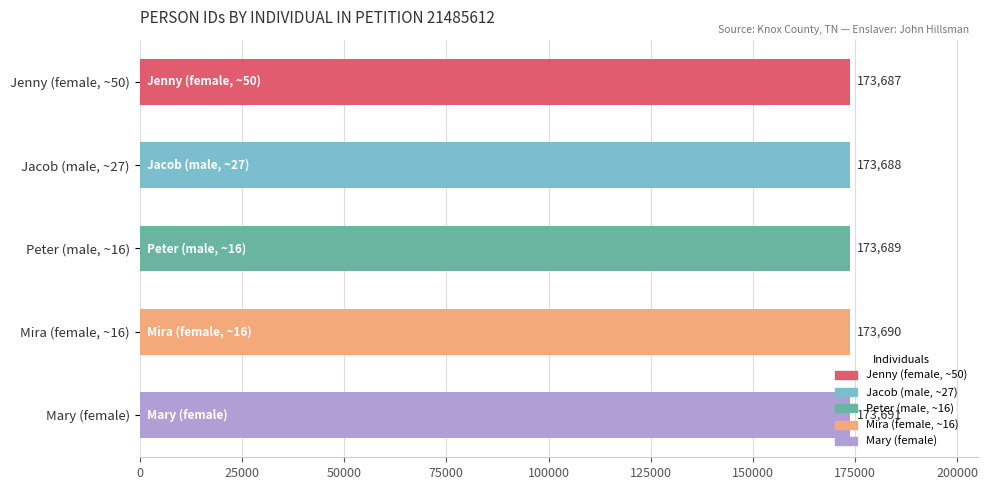

What is the difference between the values at Mary (female) and Jacob (male, ~27)?

3